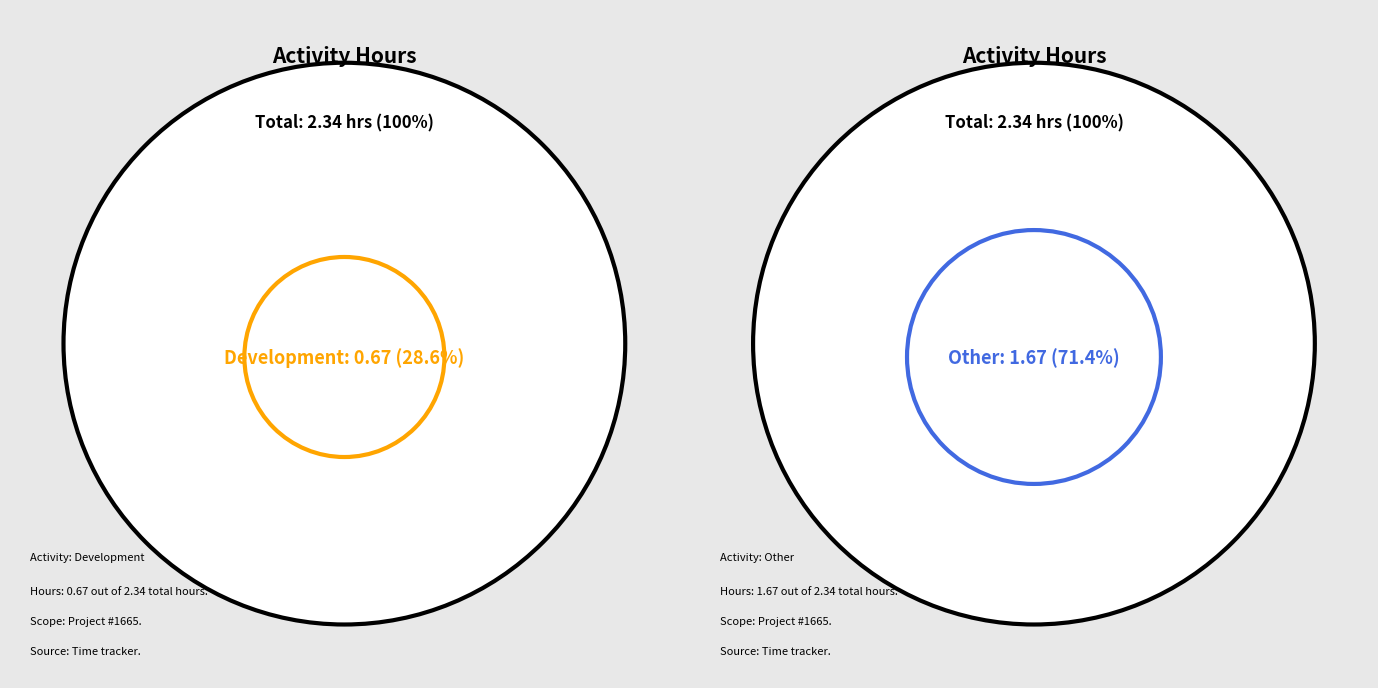

What percentage is the Development slice, to the nearest percent?

29%